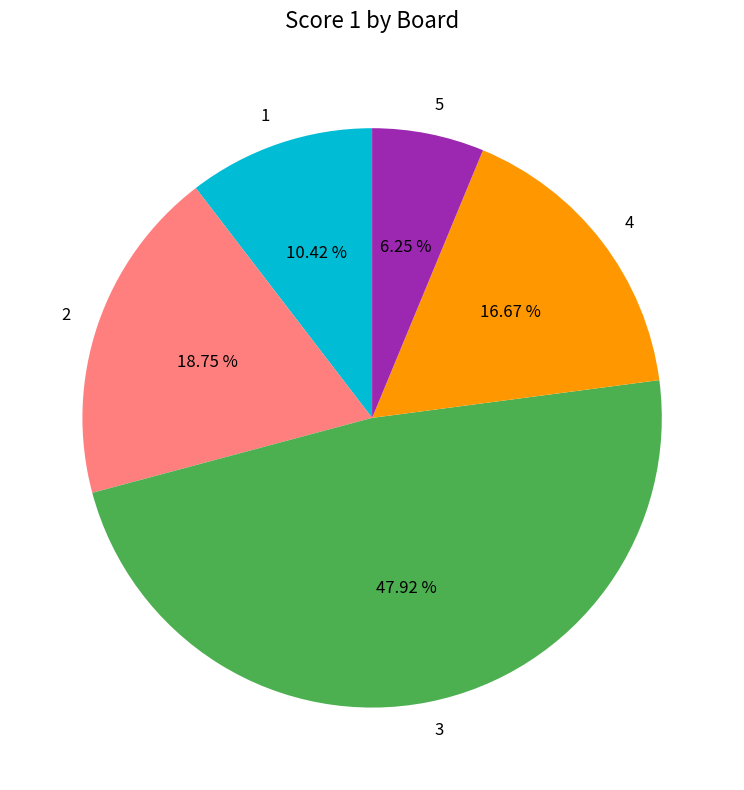

Approximately how many times larger is the value at 4 compared to 5?

2.7